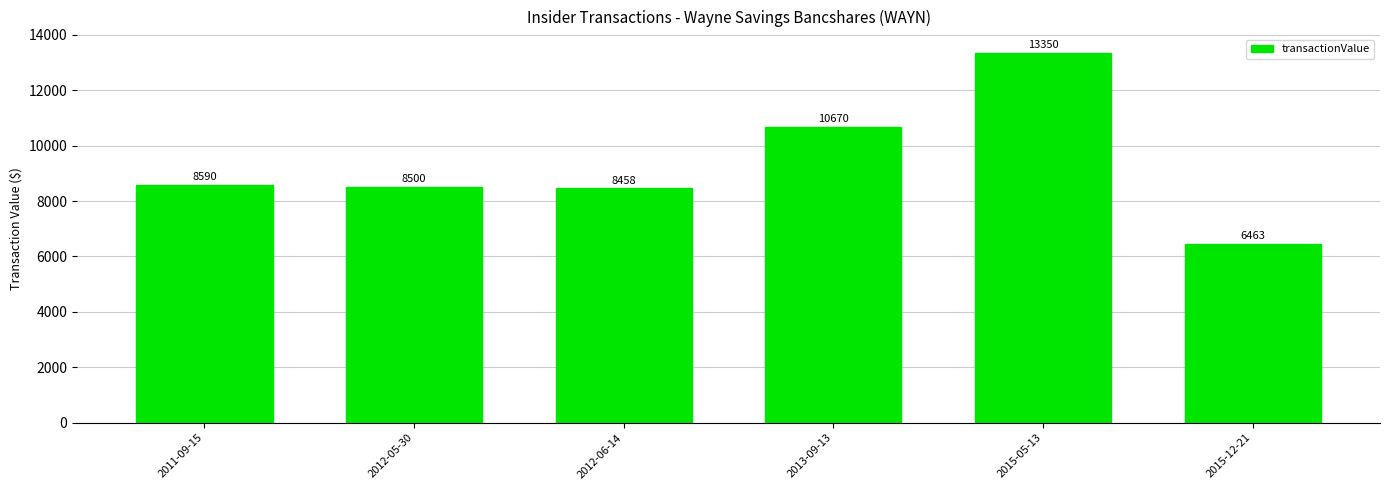

Reading right to left, list all the values displayed in this chart.

6463	13350	10670	8458	8500	8590